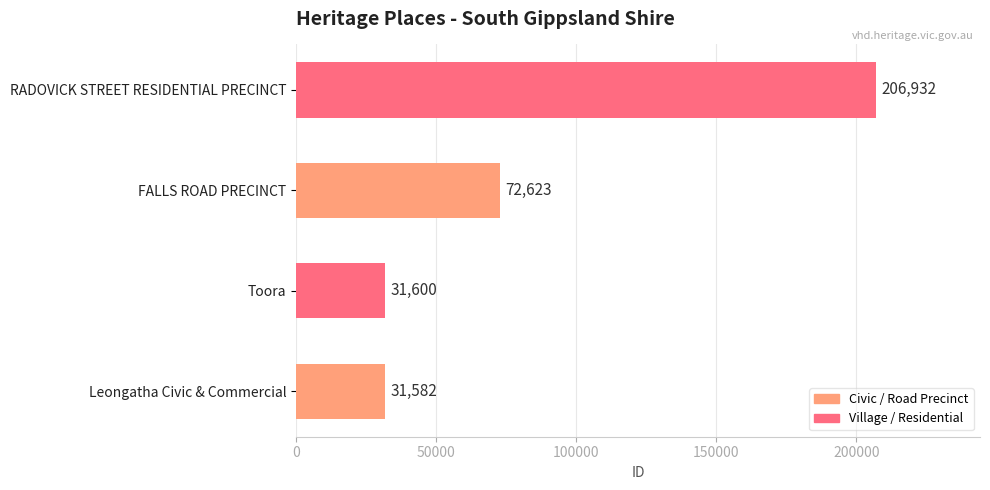

Reading bottom to top, list all the values displayed in this chart.

Leongatha Civic & Commercial=31582	Toora=31600	FALLS ROAD PRECINCT=72623	RADOVICK STREET RESIDENTIAL PRECINCT=206932